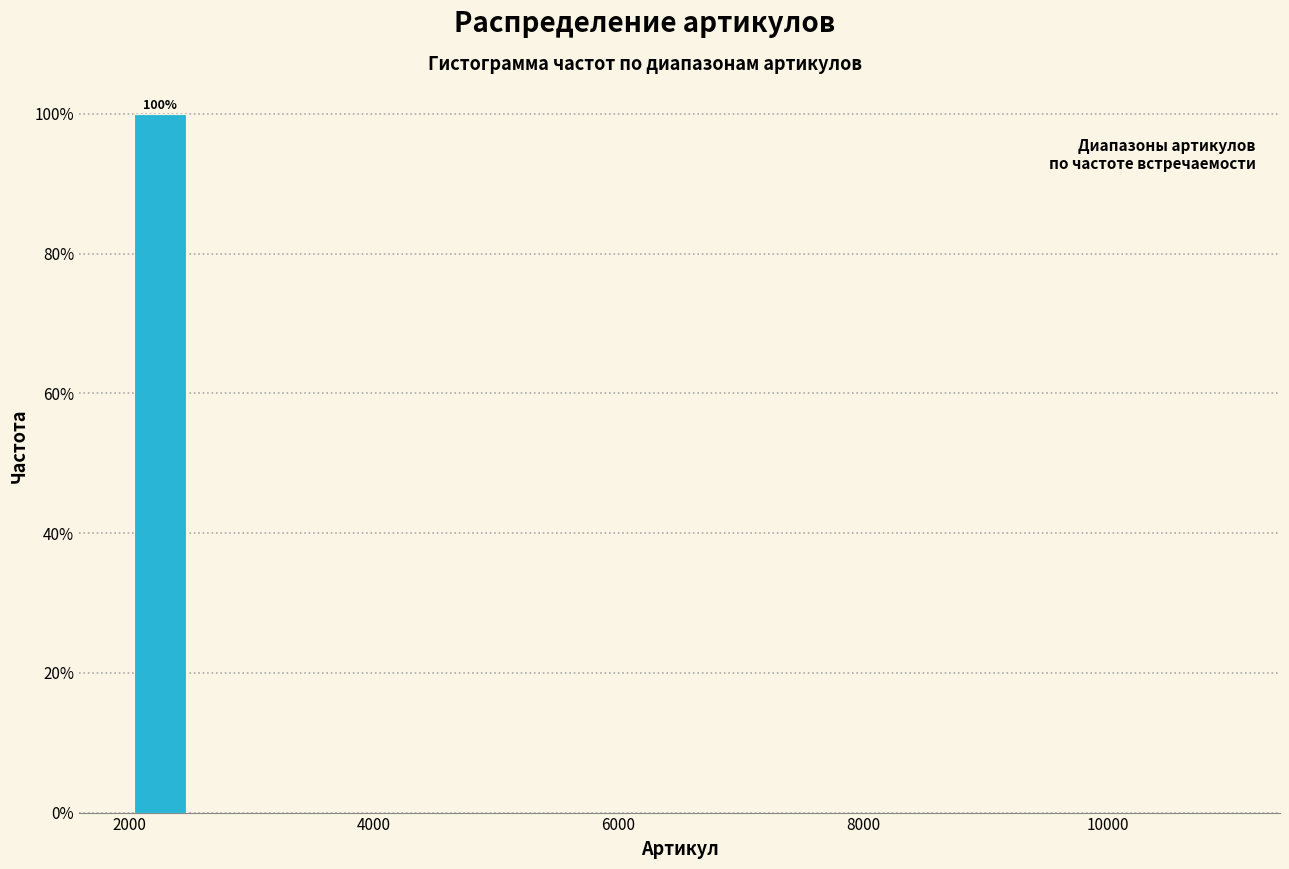

Read against the x-axis, roughly where is the centre of the tallest bar?

2200